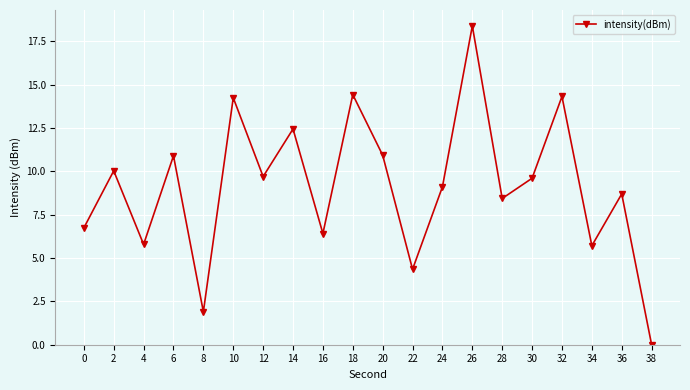

The value at 8 is 1.9. True or false?

True